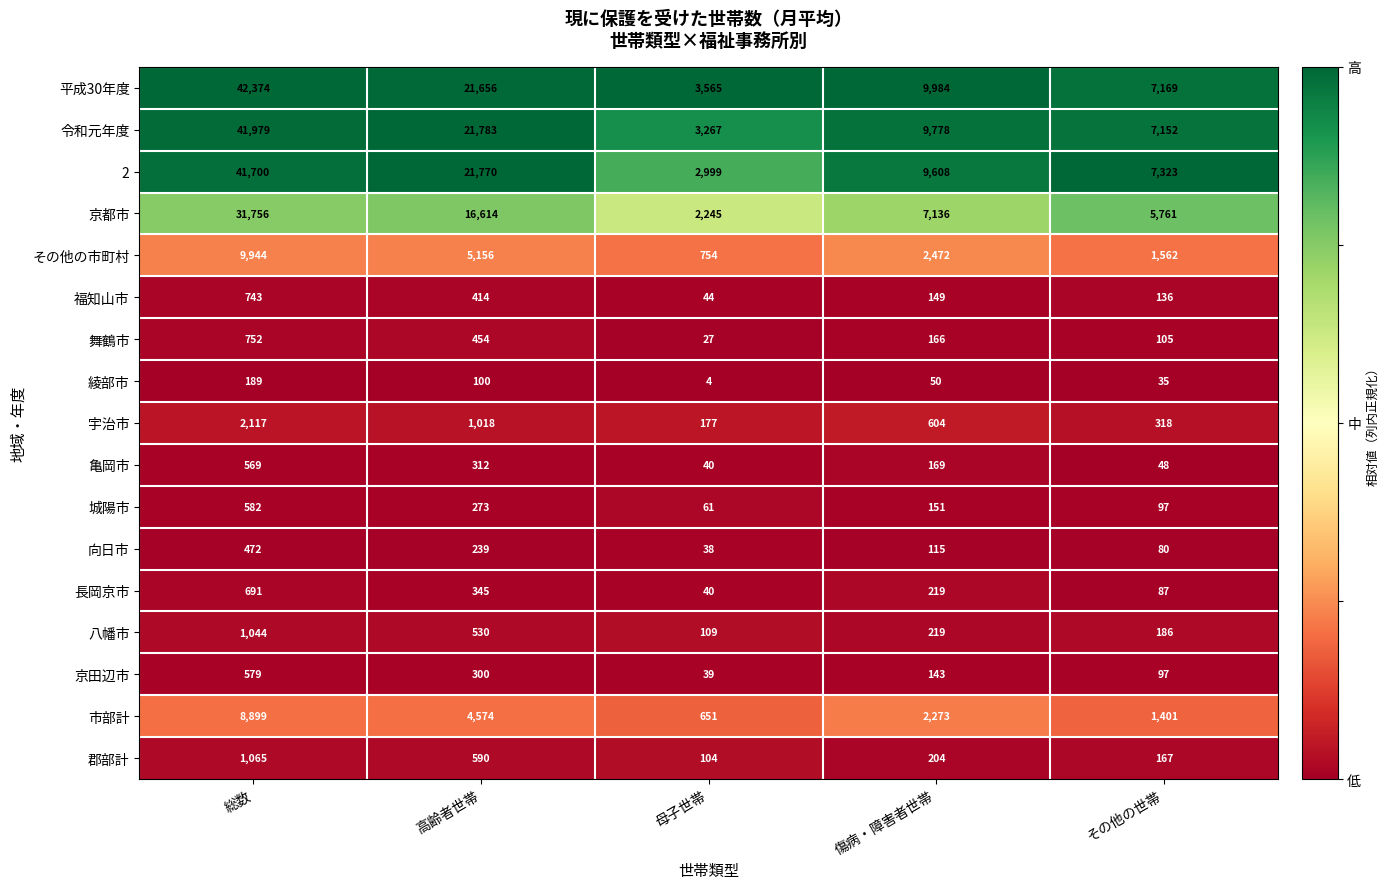

List the series in order of their peak value, highest first.

平成30年度, 令和元年度, 2, 京都市, その他の市町村, 市部計, 宇治市, 郡部計, 八幡市, 舞鶴市, 福知山市, 長岡京市, 城陽市, 京田辺市, 亀岡市, 向日市, 綾部市